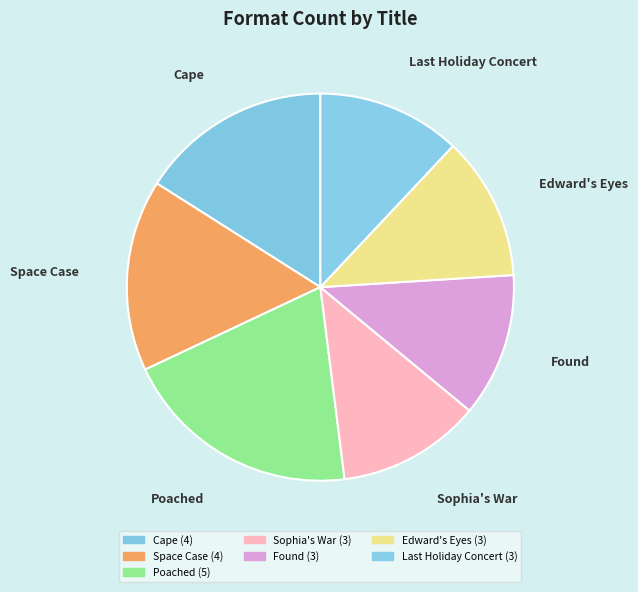

How many segments does this pie chart have?

7